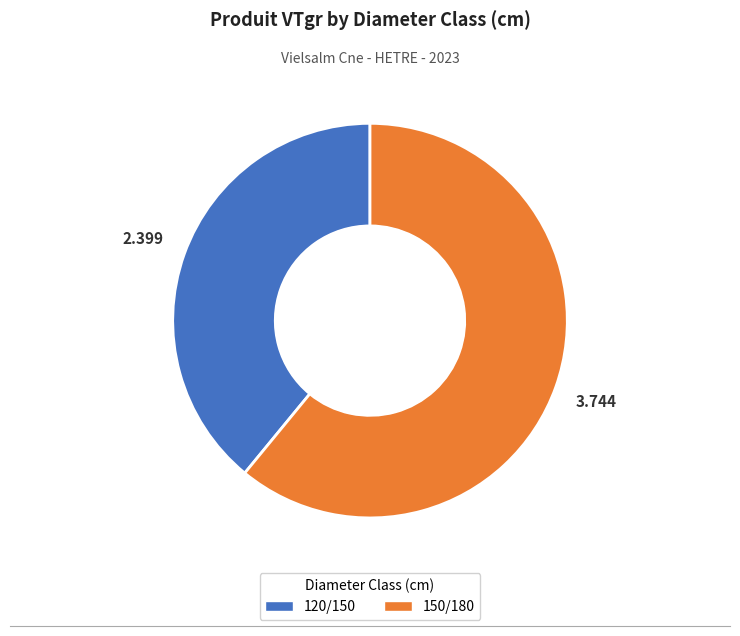

Does 120/150 represent more than half of the total?

No